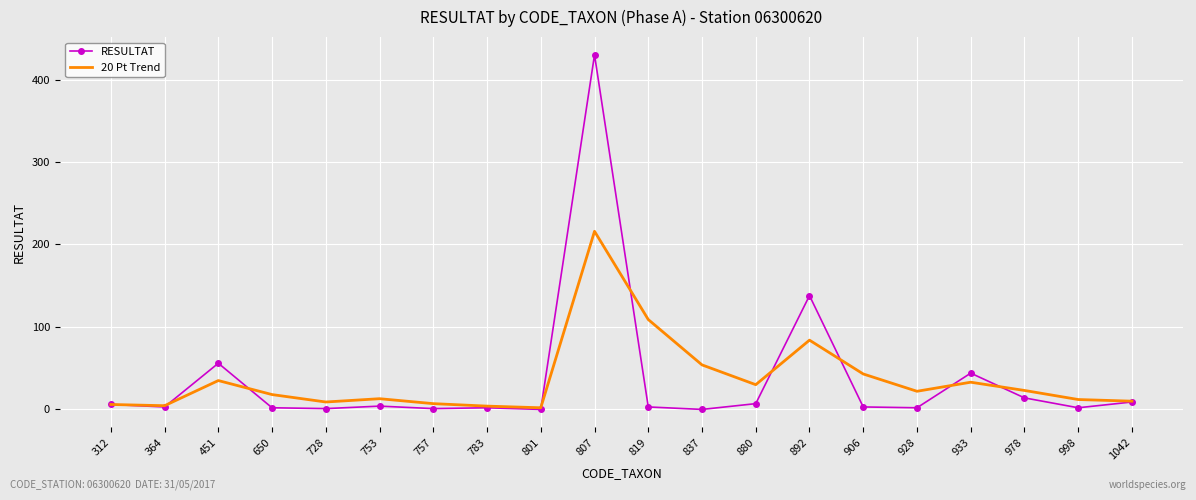

At which category does the chart reach its peak across all series?

807